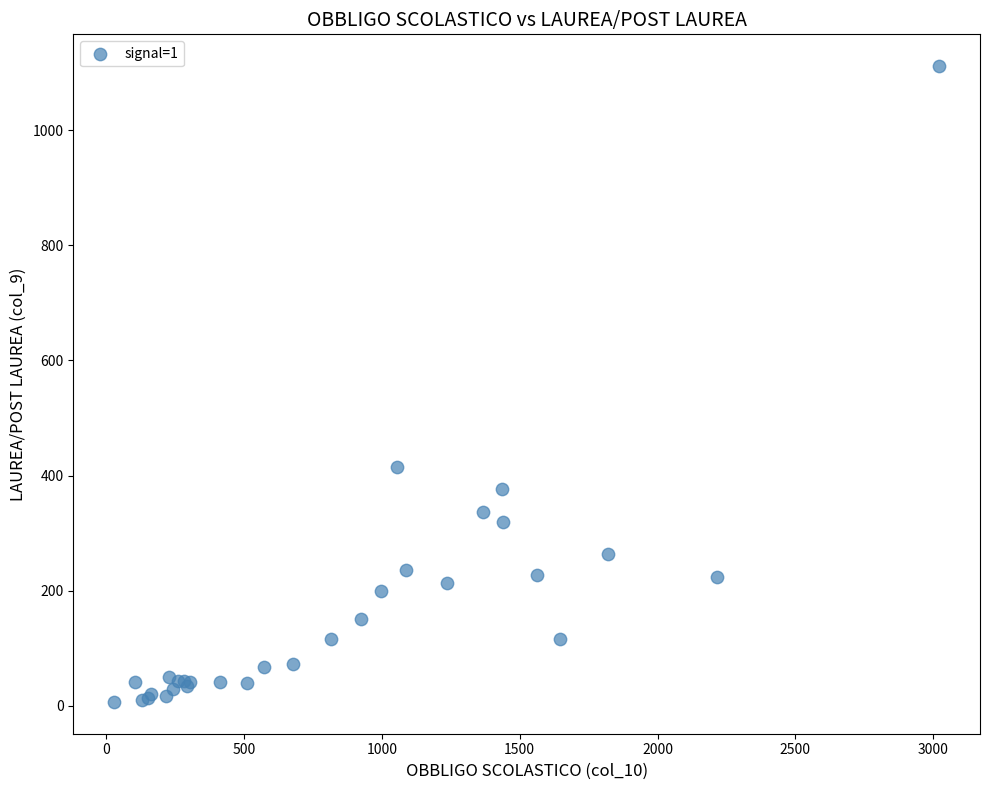

What Y value in the scatter plot is closest to 559?

415